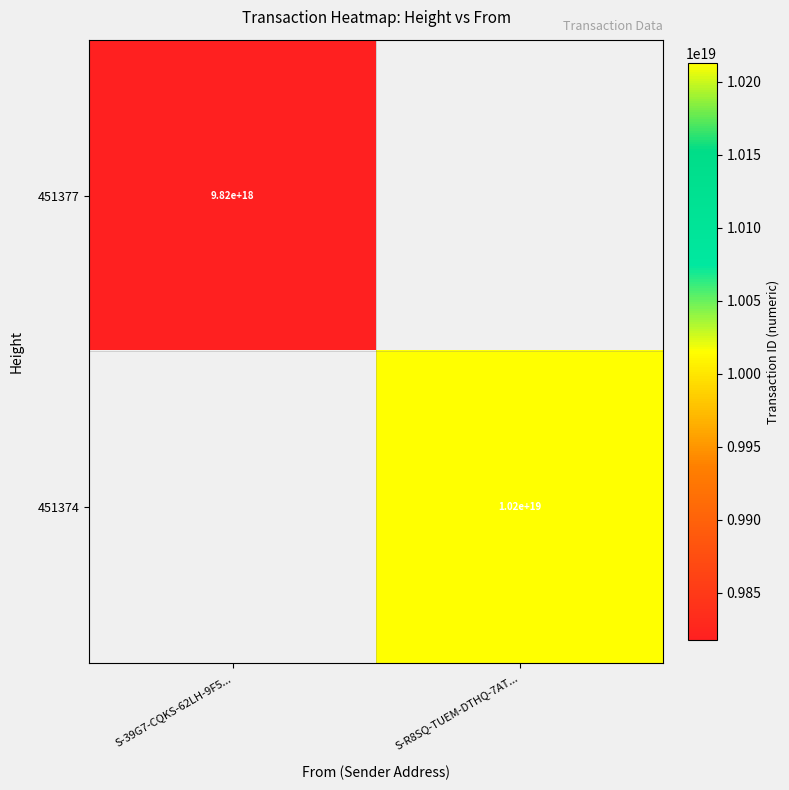

True or false: 451377 has a value of 9820000000000000000 at S-39G7-CQKS-62LH-9F5....

True